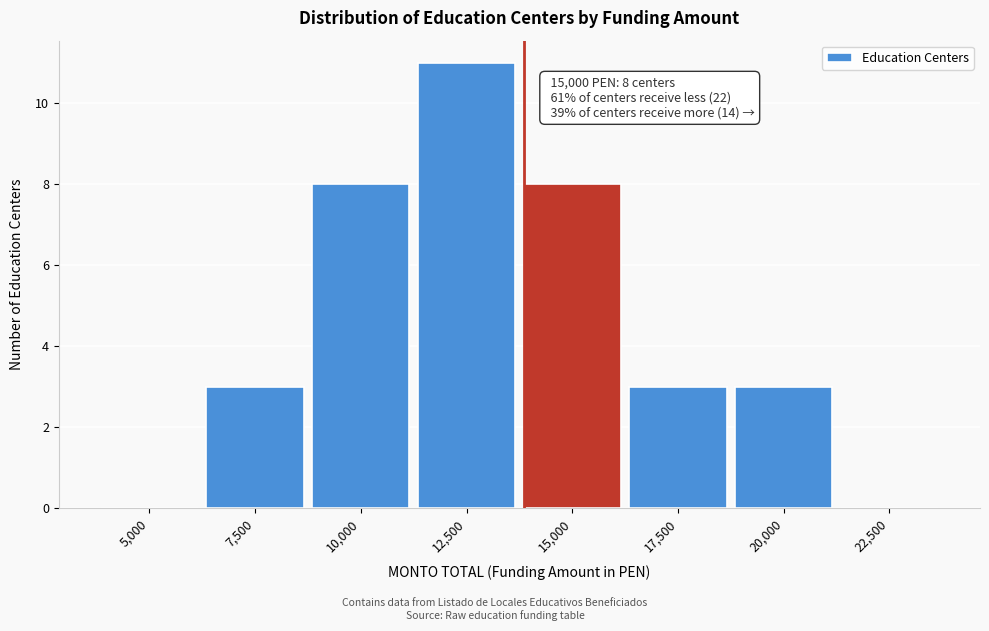

Reading left to right, transcribe all the data shown in this chart.

5,000=0	7,500=3	10,000=8	12,500=11	15,000=8	17,500=3	20,000=3	22,500=0